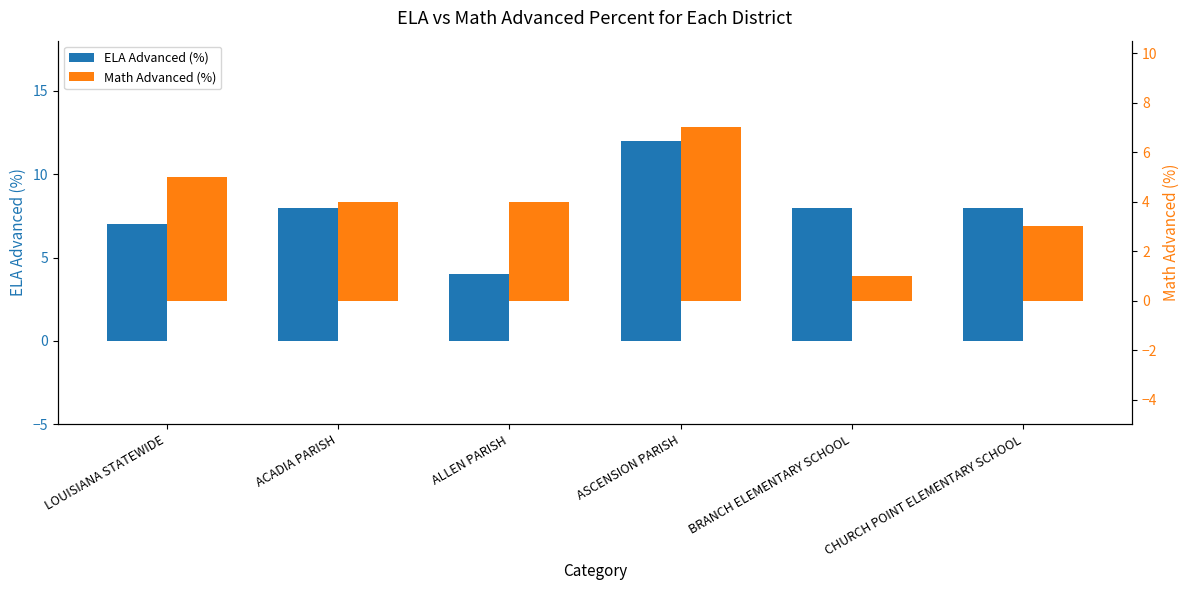

Reading left to right, extract all data points from this chart.

ELA Advanced (%): LOUISIANA STATEWIDE=7	ACADIA PARISH=8	ALLEN PARISH=4	ASCENSION PARISH=12	BRANCH ELEMENTARY SCHOOL=8	CHURCH POINT ELEMENTARY SCHOOL=8
Math Advanced (%): LOUISIANA STATEWIDE=5	ACADIA PARISH=4	ALLEN PARISH=4	ASCENSION PARISH=7	BRANCH ELEMENTARY SCHOOL=1	CHURCH POINT ELEMENTARY SCHOOL=3